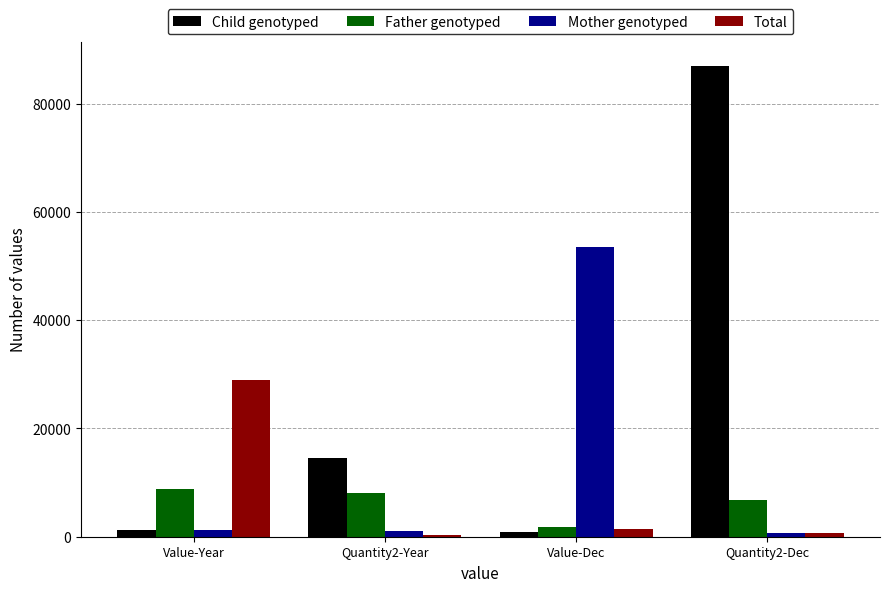

Rank the series by their maximum value, from lowest to highest.

Father genotyped, Total, Mother genotyped, Child genotyped